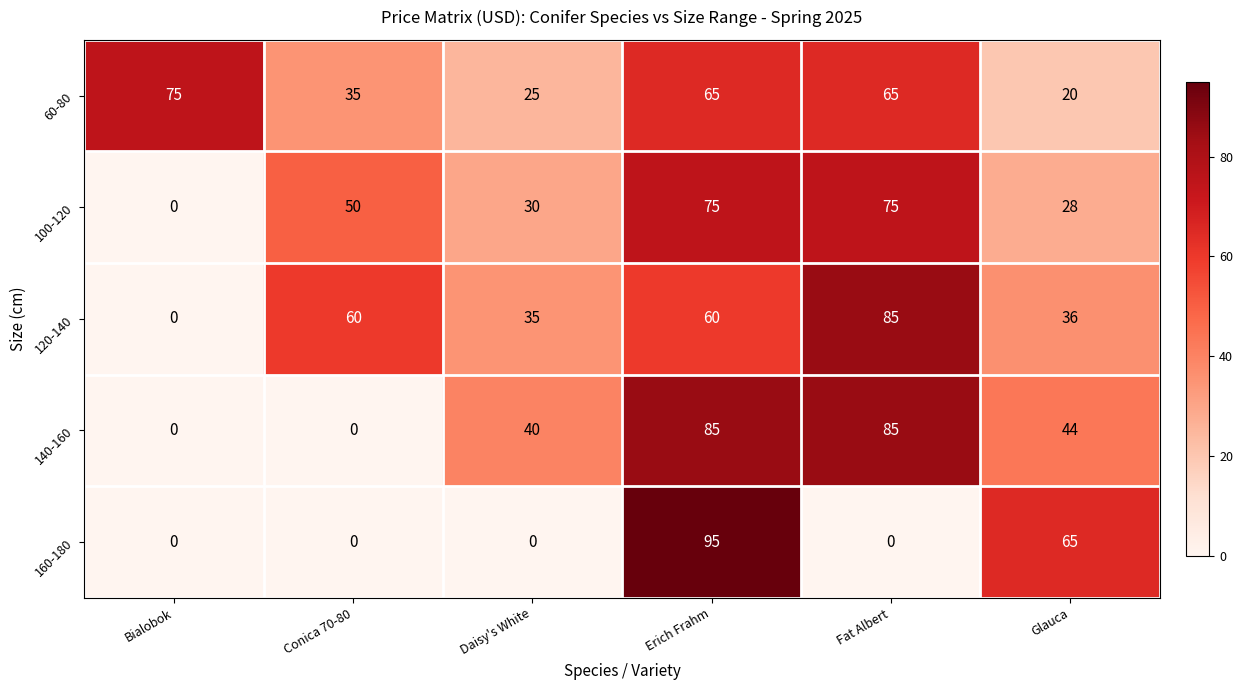

What is the average value of the 160-180 series?

27